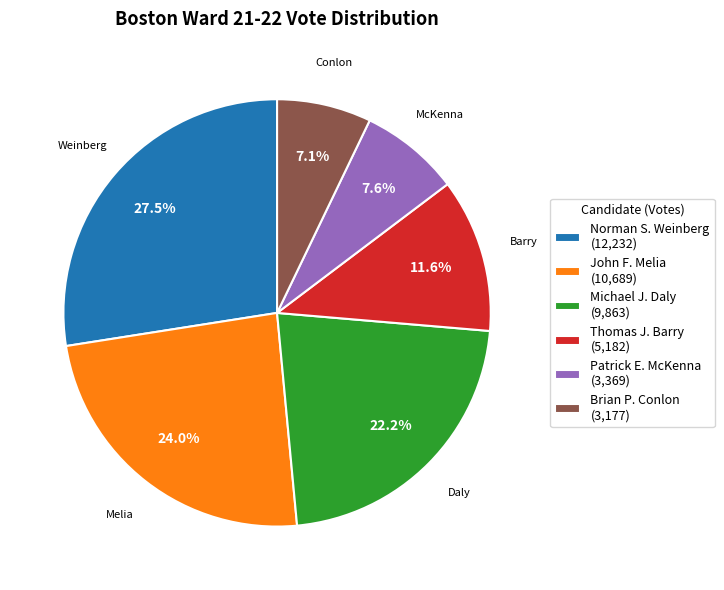

Count the number of slices in the pie.

6